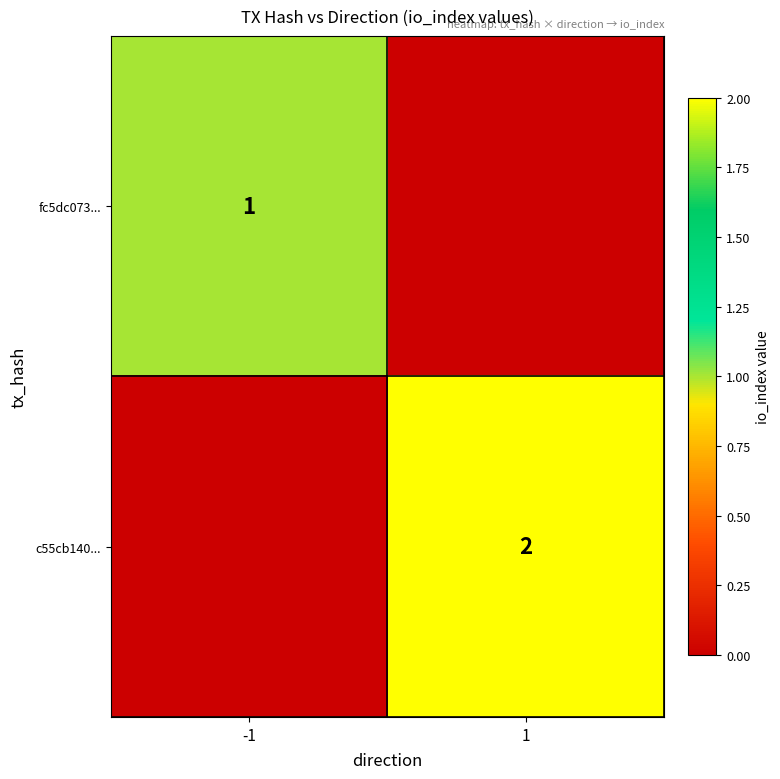

Is it true that c55cb140... equals 2 at 1?

True